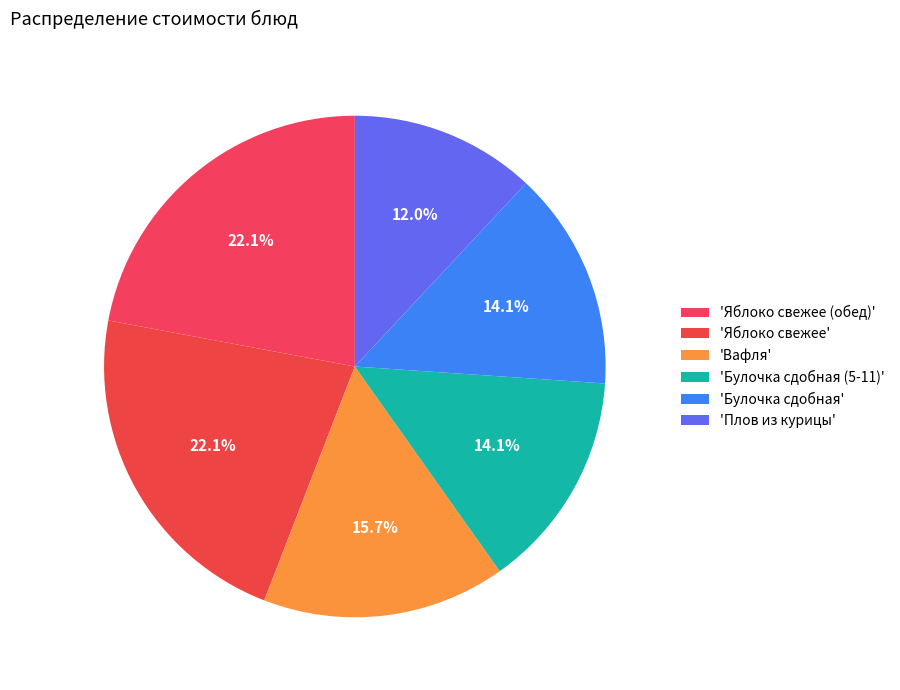

How many segments does this pie chart have?

6